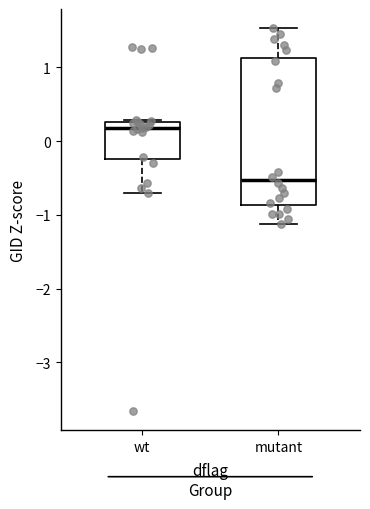

Which box's median line is the lowest?

mutant